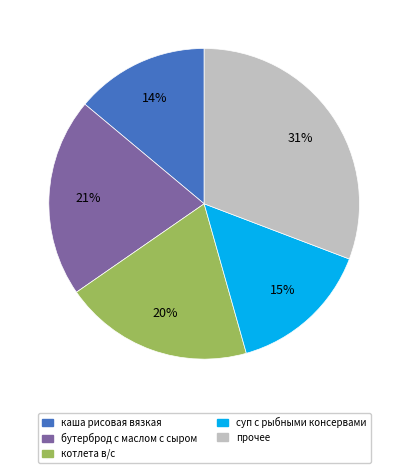

Is there a majority slice in this chart?

No